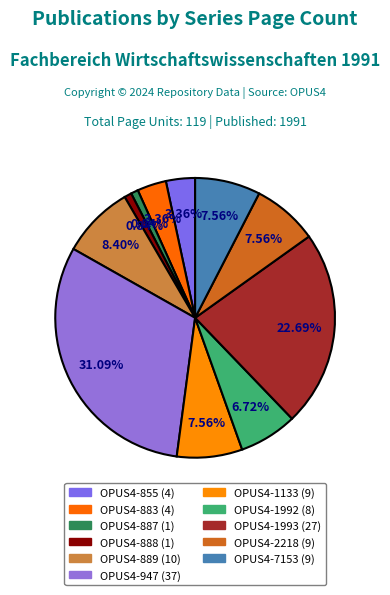

Which category has the smallest portion of the pie?

OPUS4-887